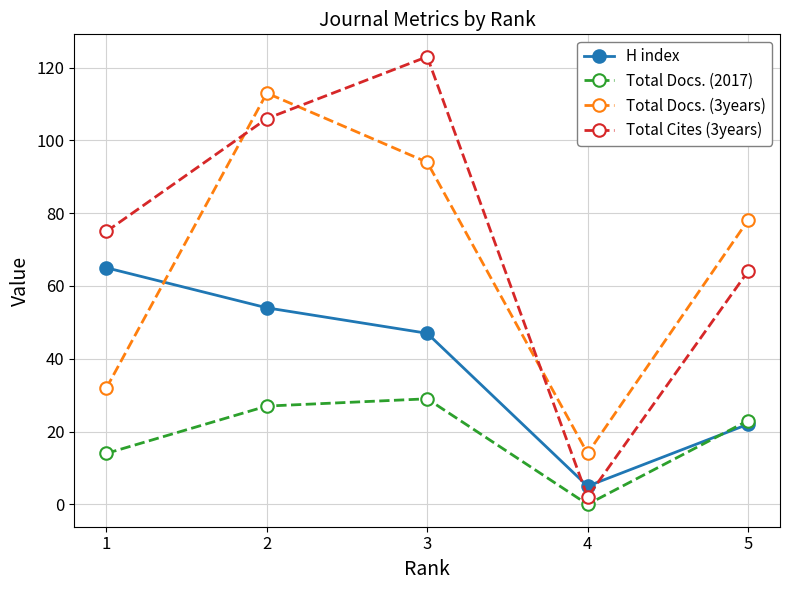

How many interior local valleys does the H index series have?

1